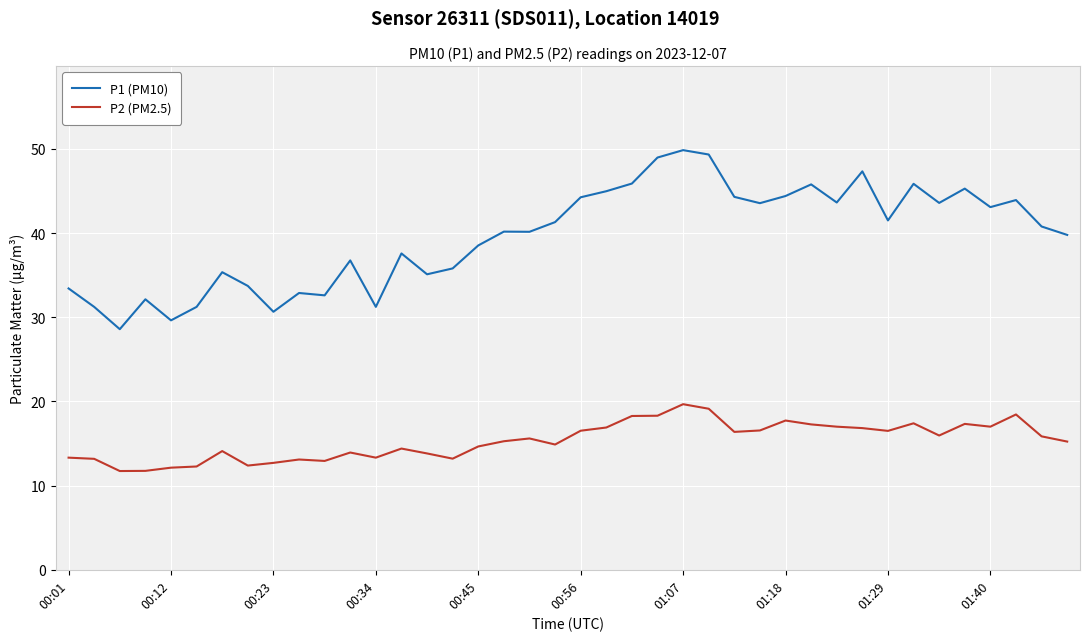

True or false: P1 (PM10) and P2 (PM2.5) intersect in this chart.

False